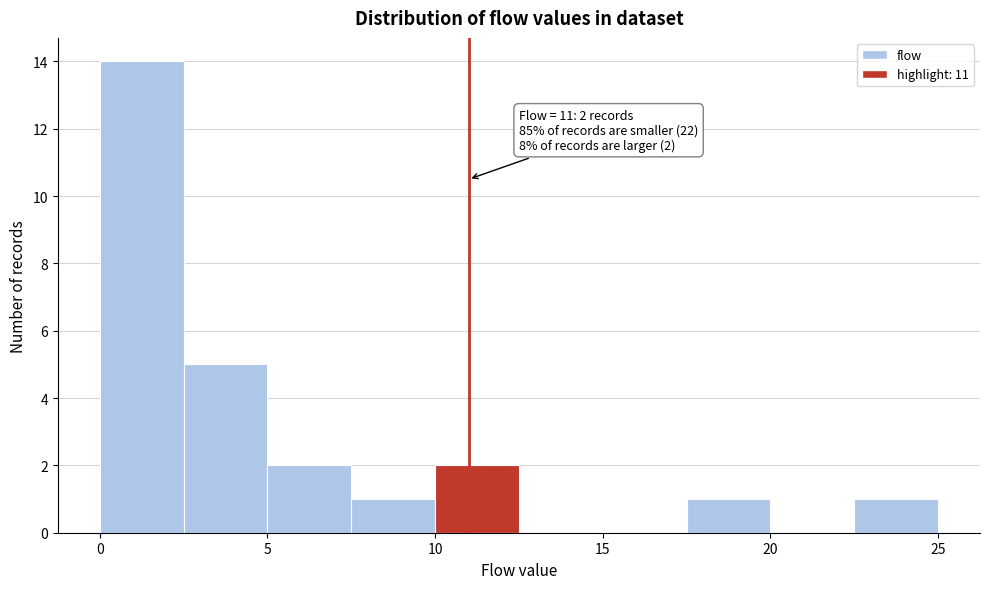

Over which range of the x-axis is the bar tallest?

0.0 to 2.5